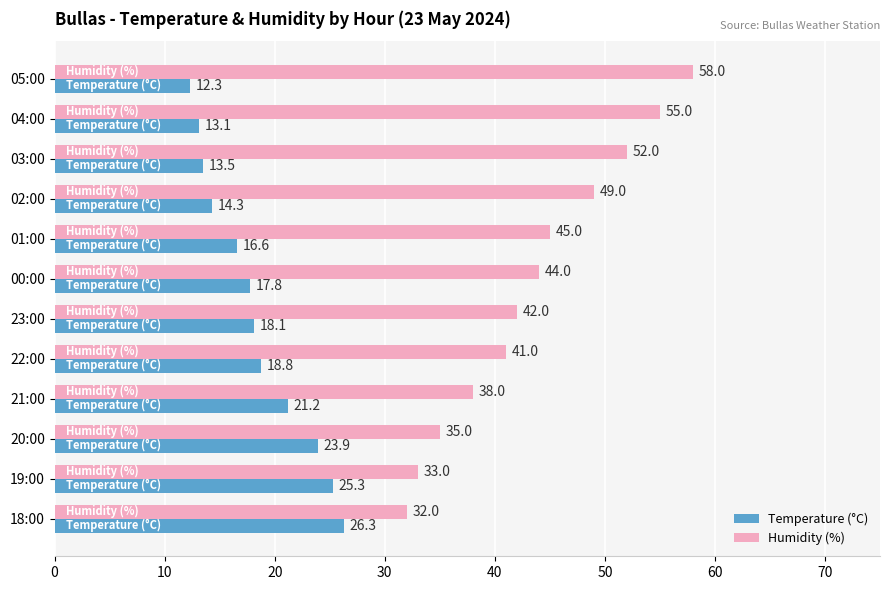

How many categories are shown in the chart?

12